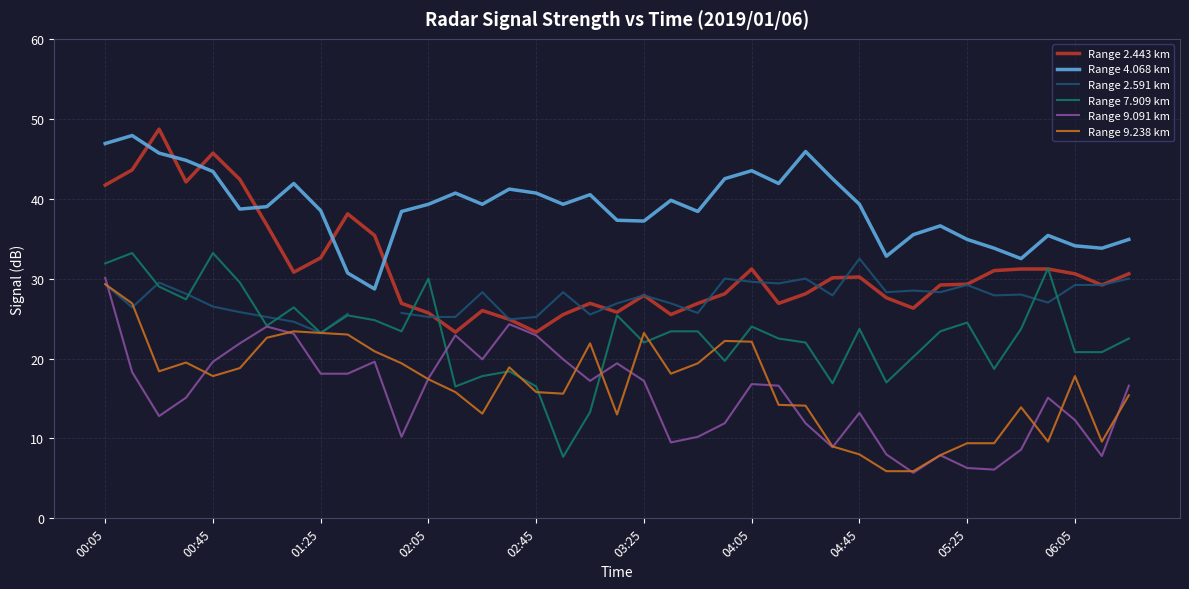

In Range 2.591 km, how many points are higher than both neighbors (excluding endpoints)?

10